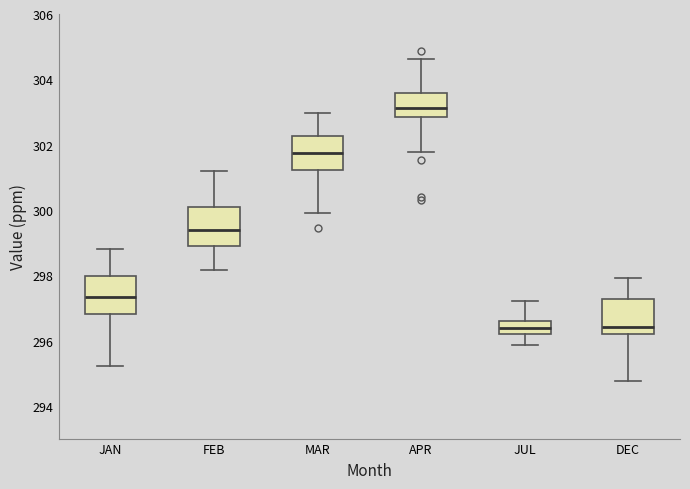

Reading left to right, transcribe this box plot: for each box, give where its median line is, the range the box spans, and where its two whiskers end, as read against the y-axis. The values are not printed on the chart, so give them approximately, as read against the axis.

JAN: median 297.4, box 296.8 to 298.0, whiskers 295.2 to 298.8
FEB: median 299.4, box 299.0 to 300.2, whiskers 298.2 to 301.2
MAR: median 301.8, box 301.2 to 302.2, whiskers 300.0 to 303.0
APR: median 303.2, box 302.8 to 303.6, whiskers 301.8 to 304.6
JUL: median 296.4, box 296.2 to 296.6, whiskers 295.8 to 297.2
DEC: median 296.4, box 296.2 to 297.2, whiskers 294.8 to 298.0